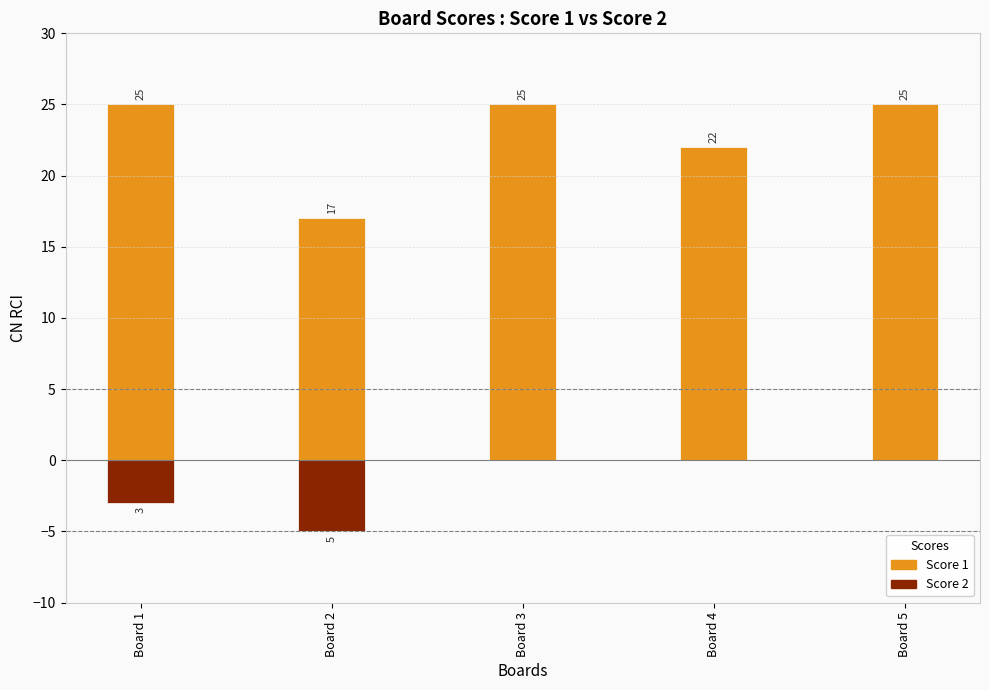

Is it true that Score 2 equals 0 at Board 4?

True